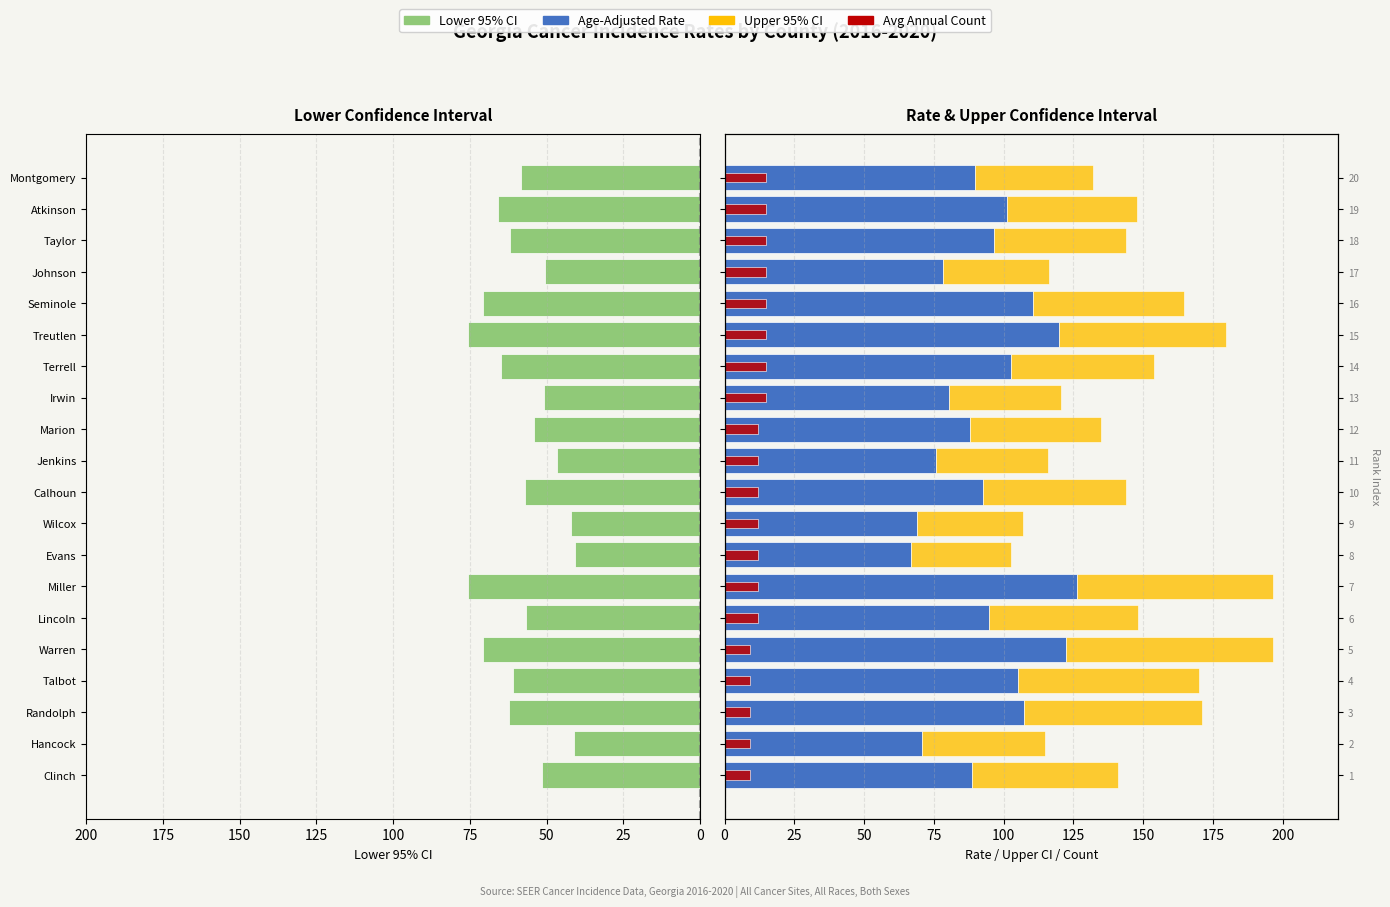

What is the highest value of the Lower 95% CI series?

75.7